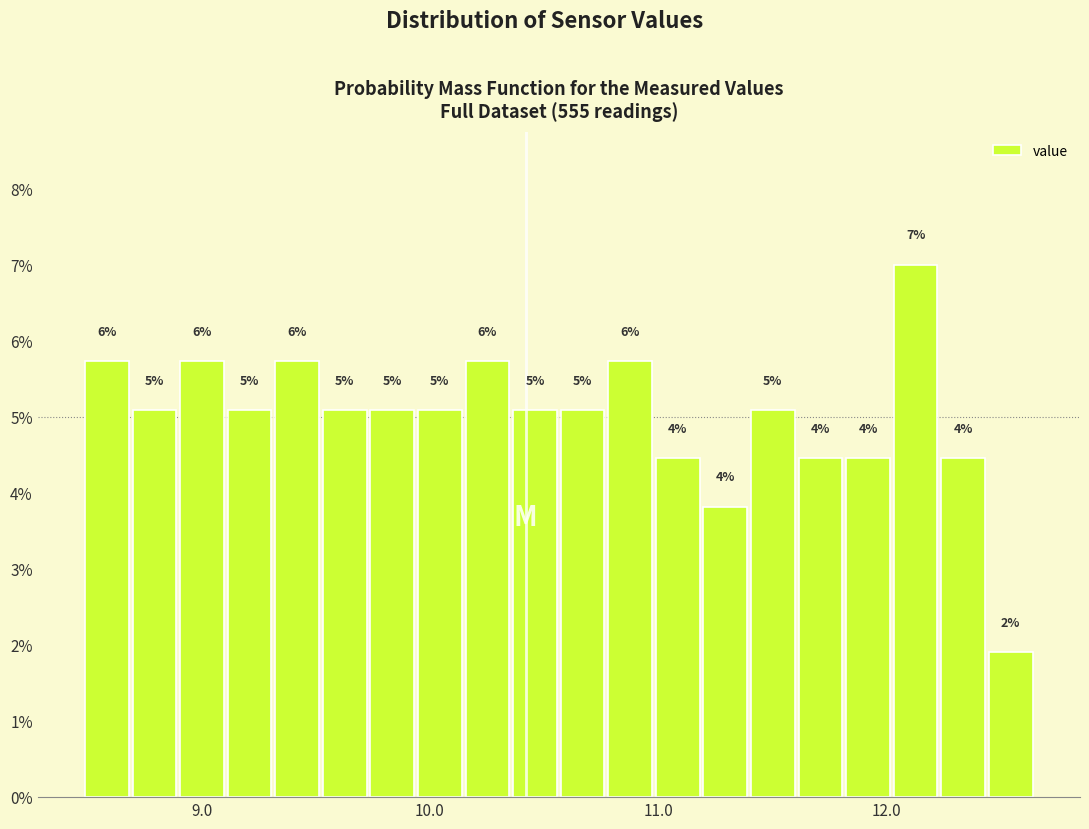

Read against the x-axis, roughly where is the centre of the tallest bar?

12.1